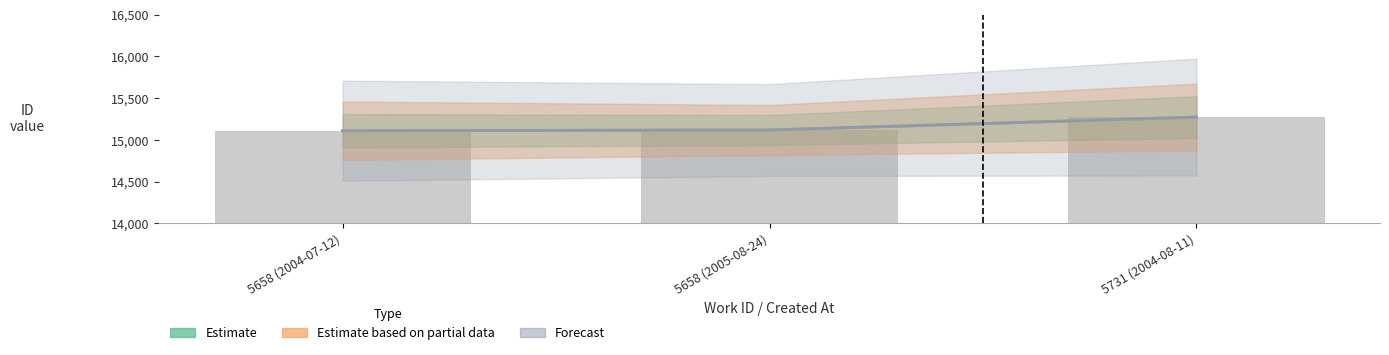

What is the minimum value for Estimate based on partial data?

15111